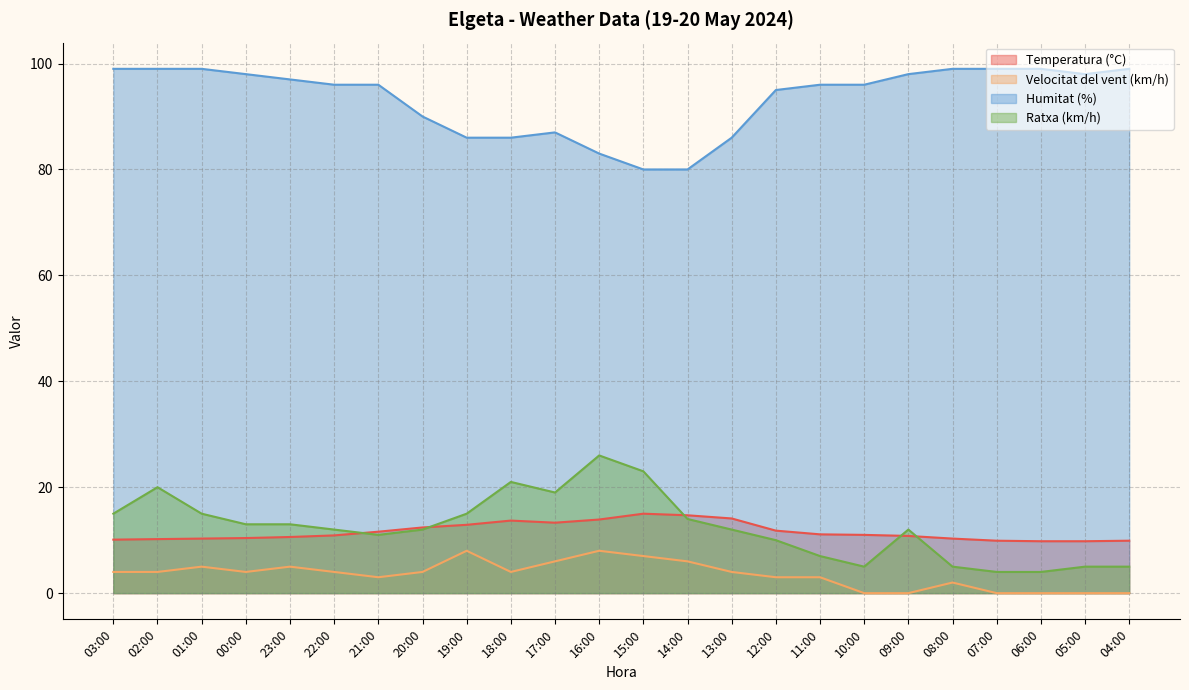

True or false: Humitat (%) and Ratxa (km/h) cross at least once.

False